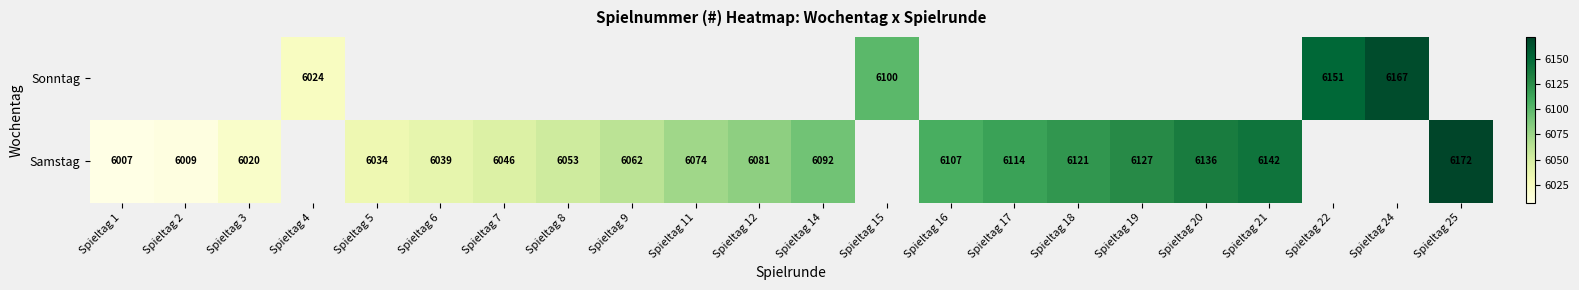

What is the sum of the Samstag values at Spieltag 21 and Spieltag 12?

12223